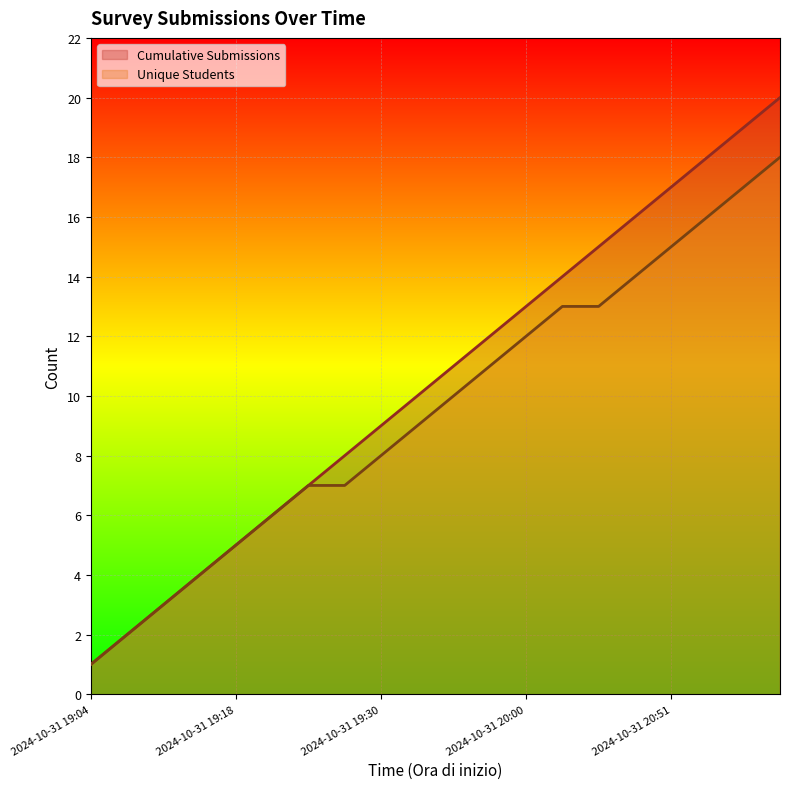

Which category has the lowest value across all series?

2024-10-31 19:04